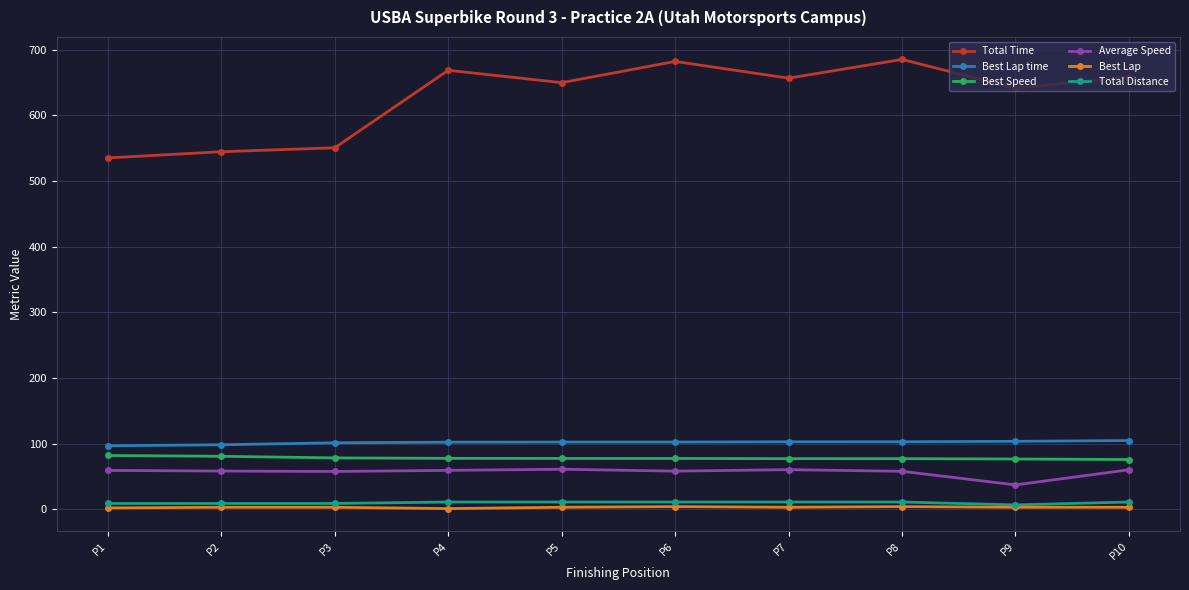

Is the value of Total Time at P2 greater than the value of Best Lap time at P6?

Yes